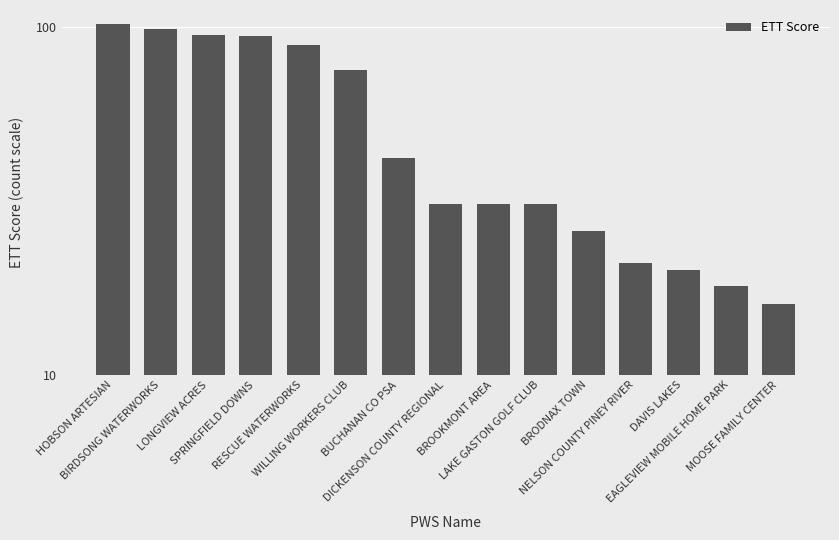

Which label corresponds to the smallest value in the chart?

MOOSE FAMILY CENTER